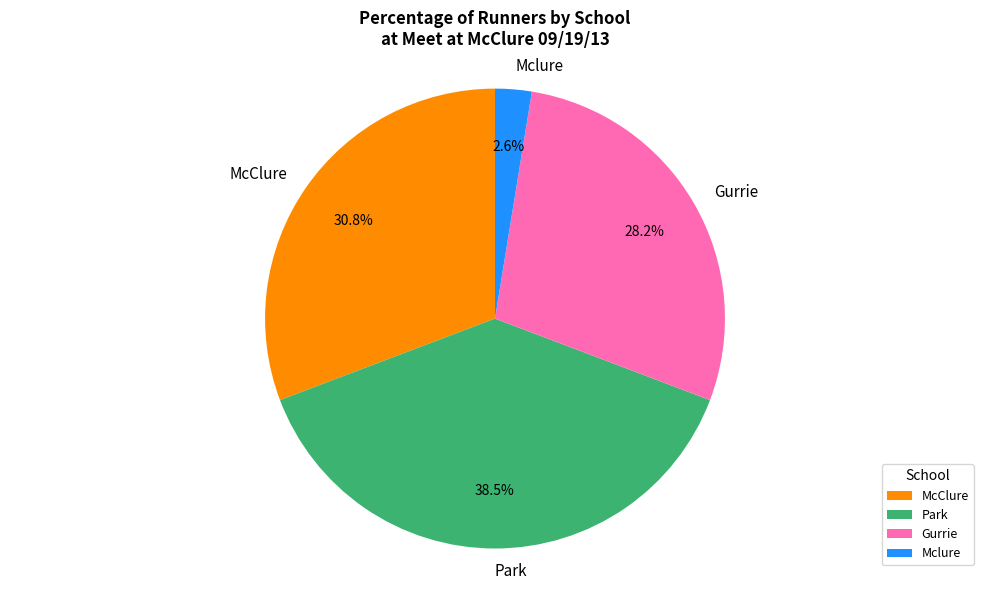

To the nearest percent, what is the combined percentage of Gurrie and Park?

67%